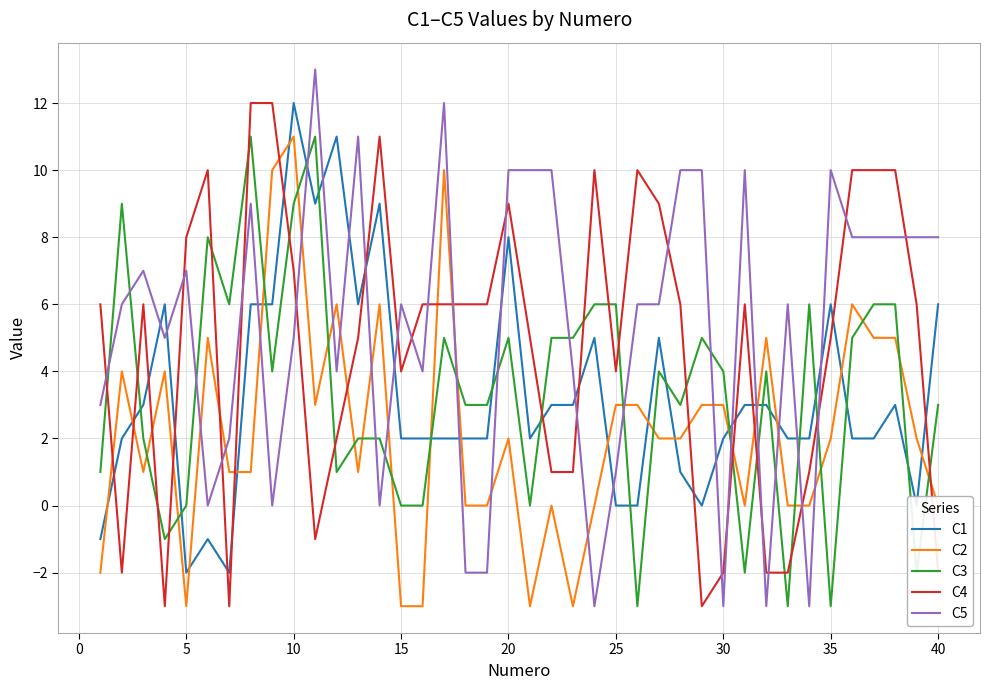

What are all the series names shown in the legend?

C1, C2, C3, C4, C5